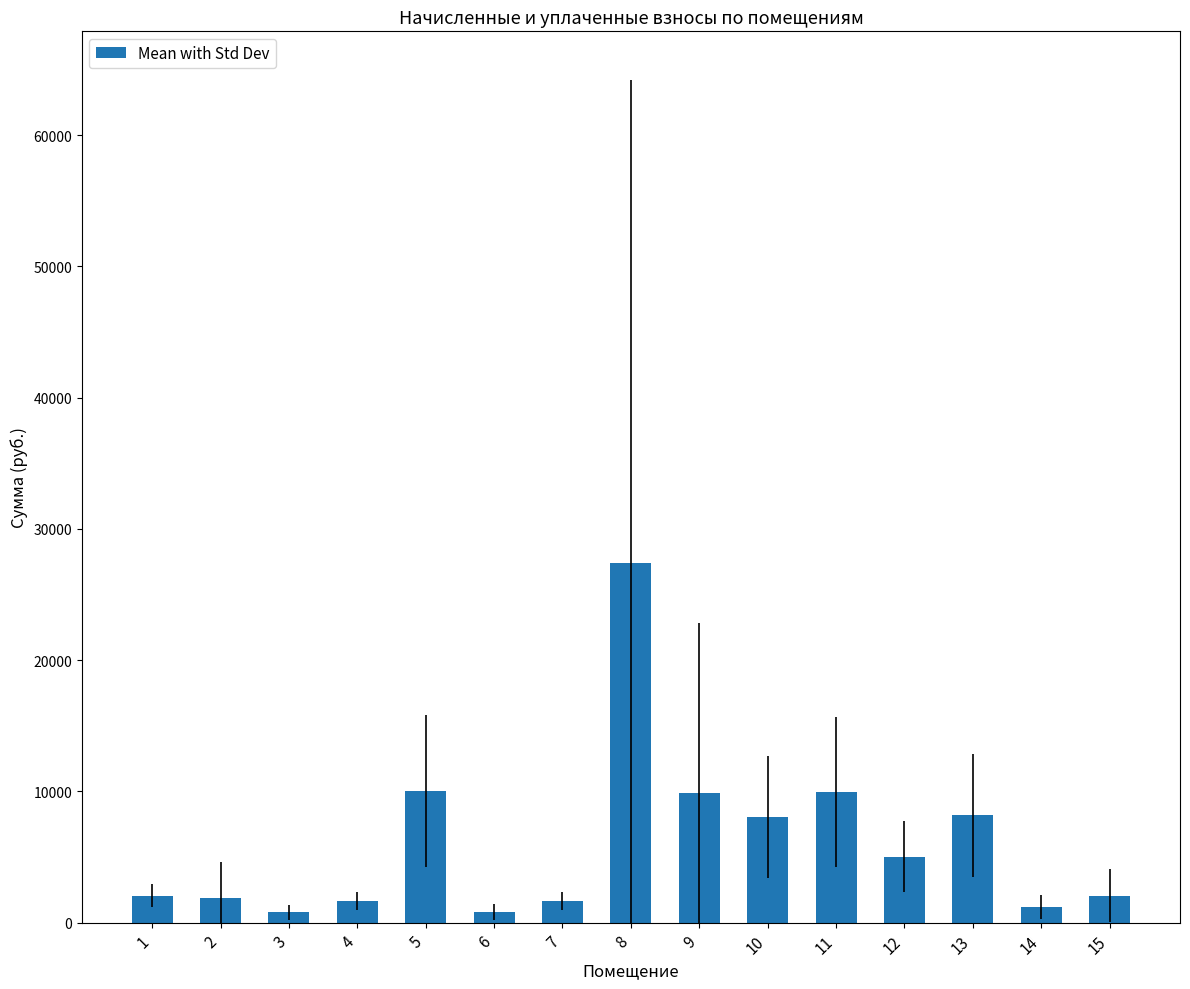

Between 4 and 9, which is larger?

9